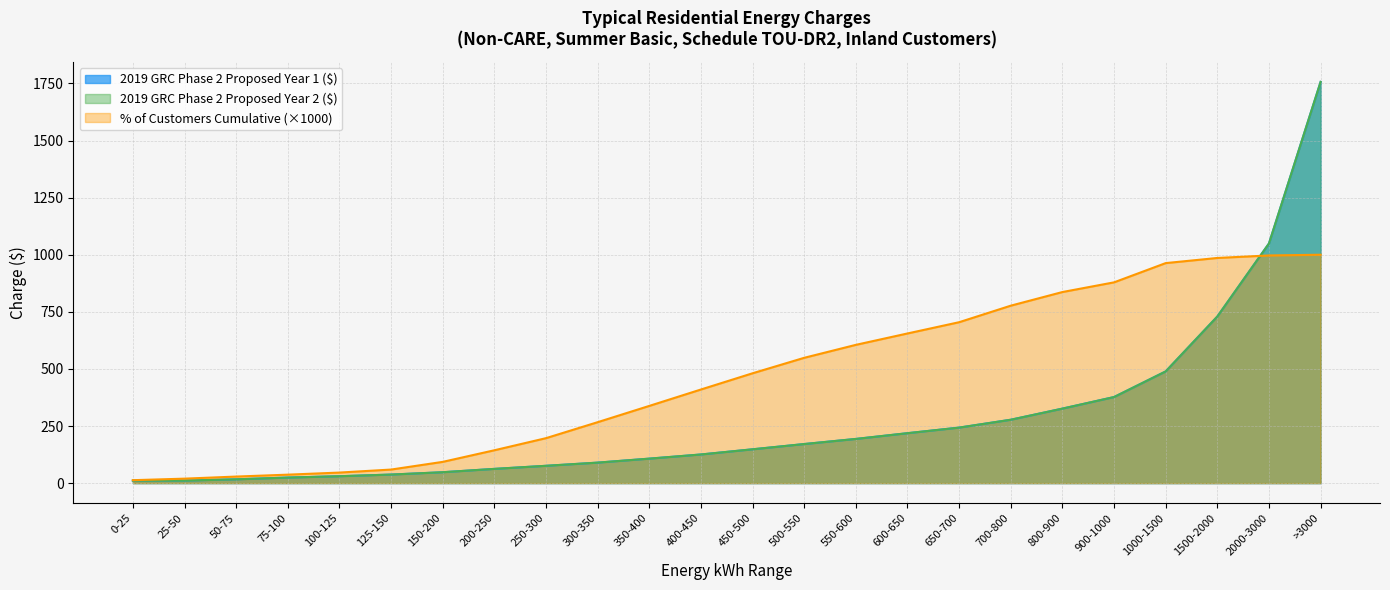

How many intersections are there between % of Customers Cumulative and 2019 GRC Phase 2 Proposed Year 2 ($)?

1